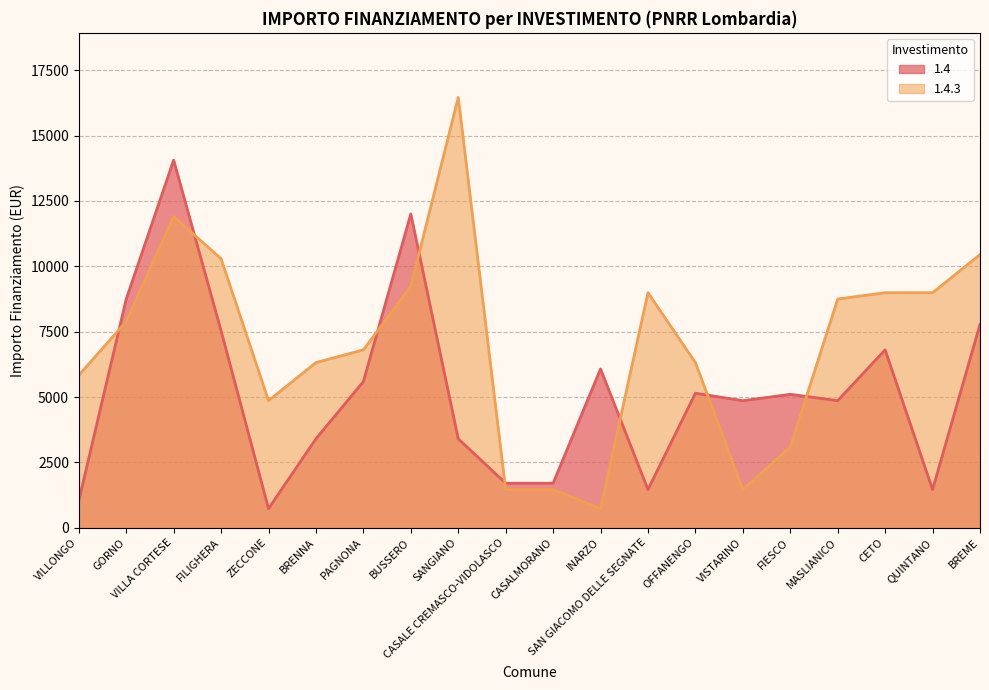

Reading left to right, extract all data points from this chart.

1.4: 1029	8748	14063	7533	729	3402	5589	12005	3402	1701	1701	6075	1458	5145	4860	5103	4860	6804	1458	7776
1.4.3: 5831	7889	11907	10290	4860	6318	6804	9234	16464	1458	1458	729	8991	6318	1458	3087	8748	8991	8991	10449